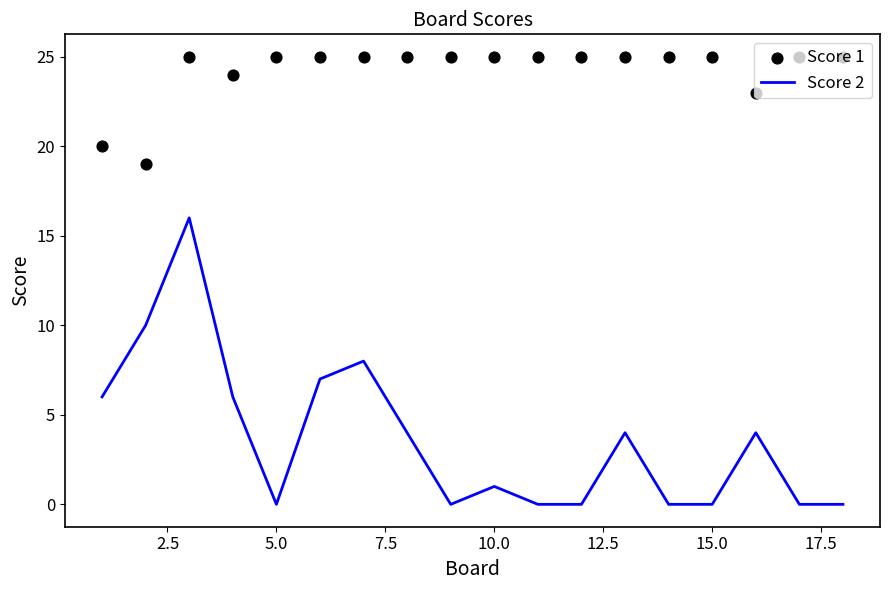

Which series has the largest total across all categories?

Score 1